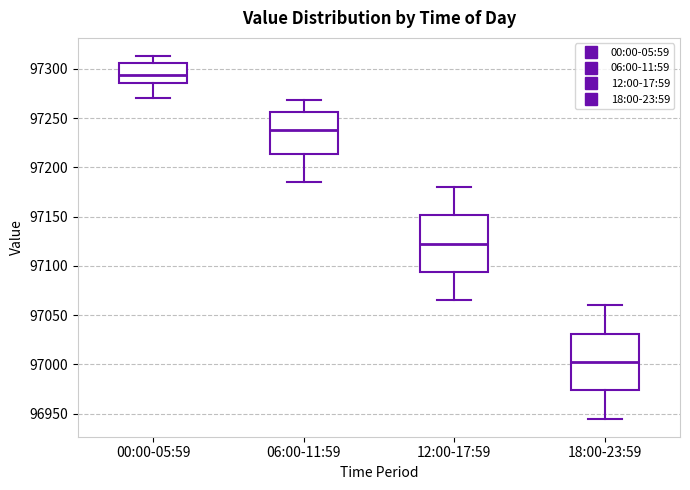

Where does the upper whisker of the box for 06:00-11:59 end on the y-axis? The values are not printed on the chart, so give them approximately, as read against the axis.

97270